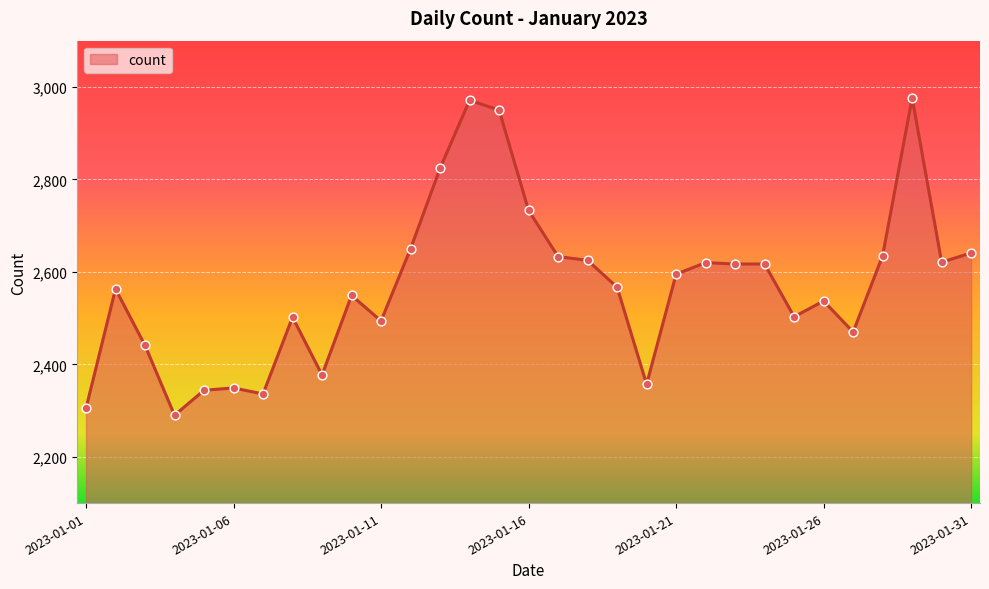

What is the difference between the maximum and minimum values?

686